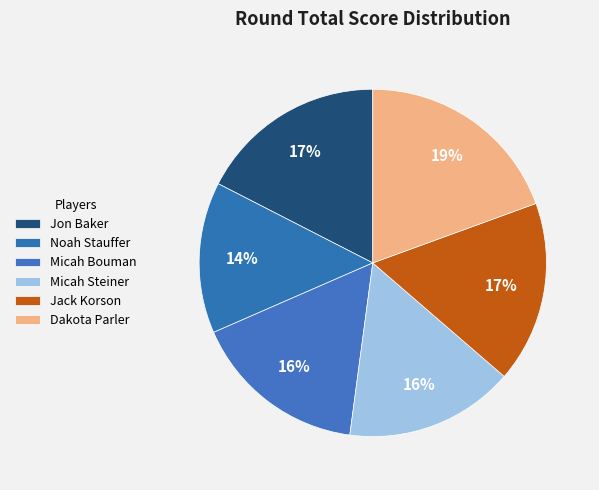

To the nearest percent, what is the combined percentage of Dakota Parler and Micah Steiner?

35%